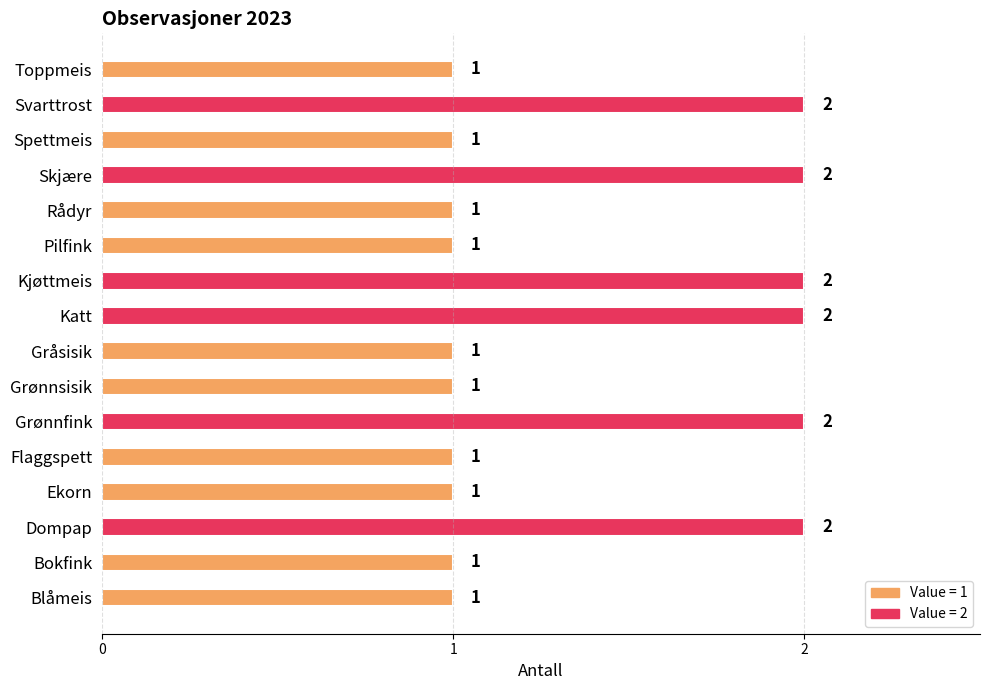

Count the number of data series in this chart.

1